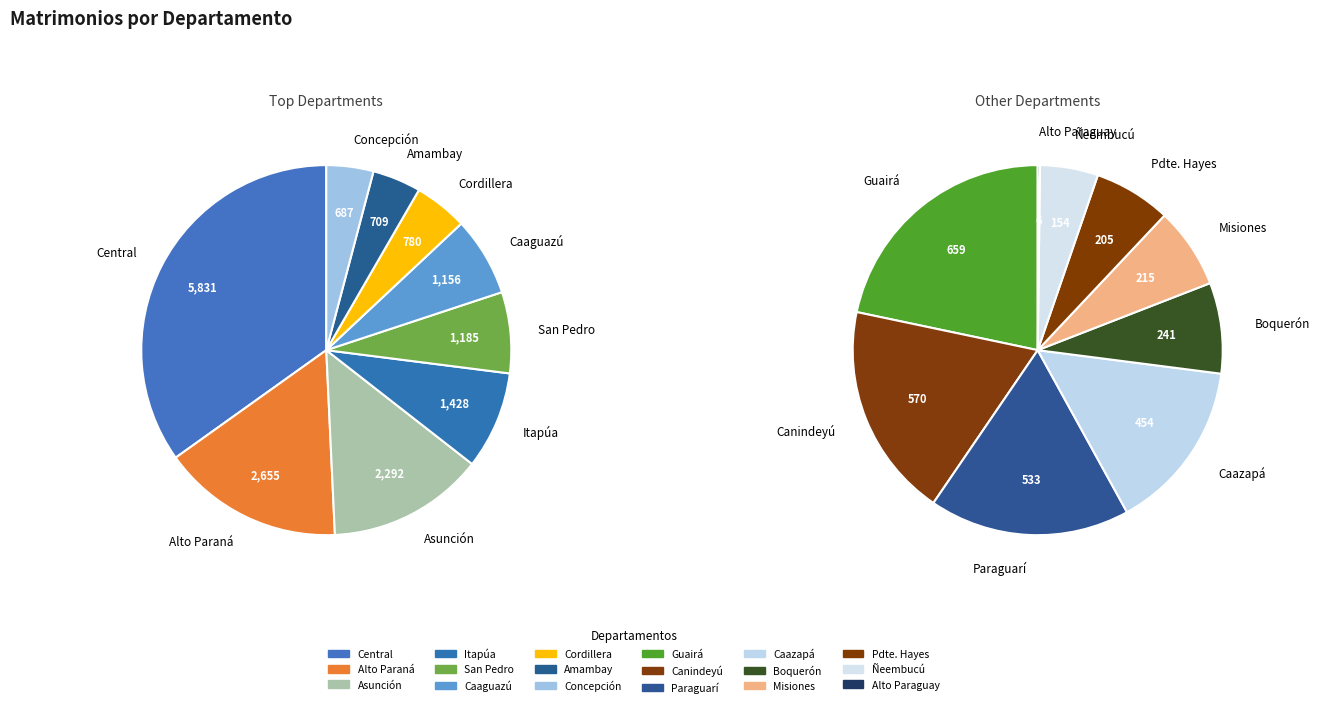

Count the number of slices in the pie.

18